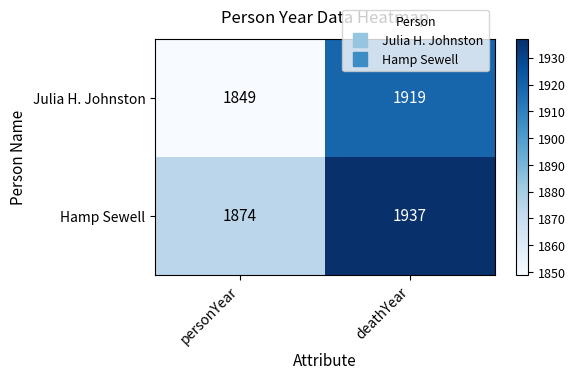

At which label is Hamp Sewell closest to 1905?

personYear